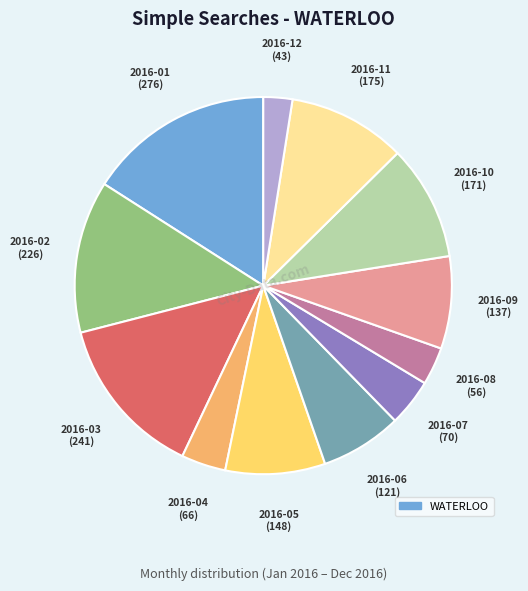

Is there a majority slice in this chart?

No